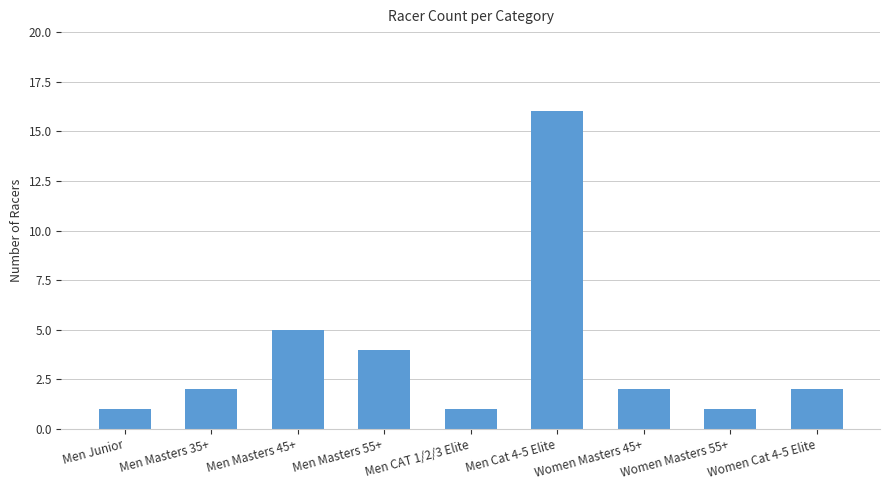

What position from the right is Men Junior?

9